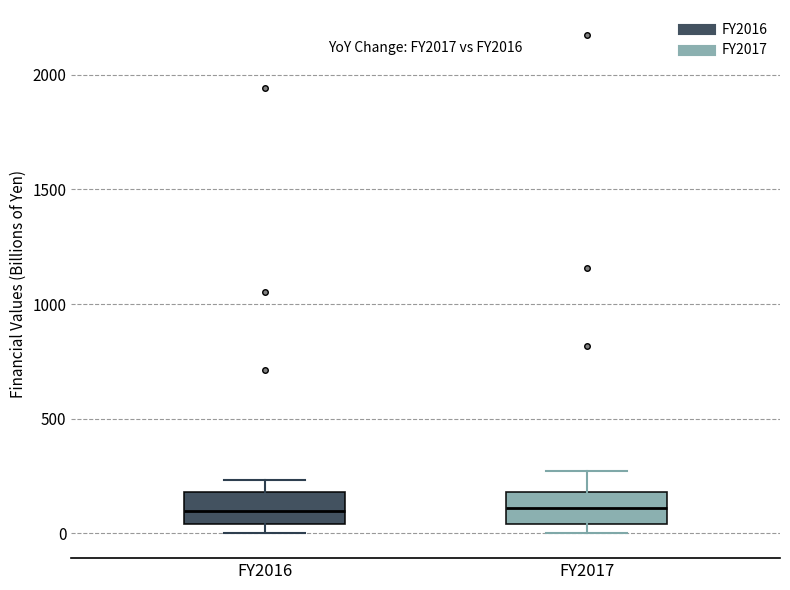

Reading left to right, transcribe this box plot: for each box, give where its median line is, the range the box spans, and where its two whiskers end, as read against the y-axis. The values are not printed on the chart, so give them approximately, as read against the axis.

FY2016: median 100, box 50 to 200, whiskers 0 to 250
FY2017: median 100, box 50 to 200, whiskers 0 to 250